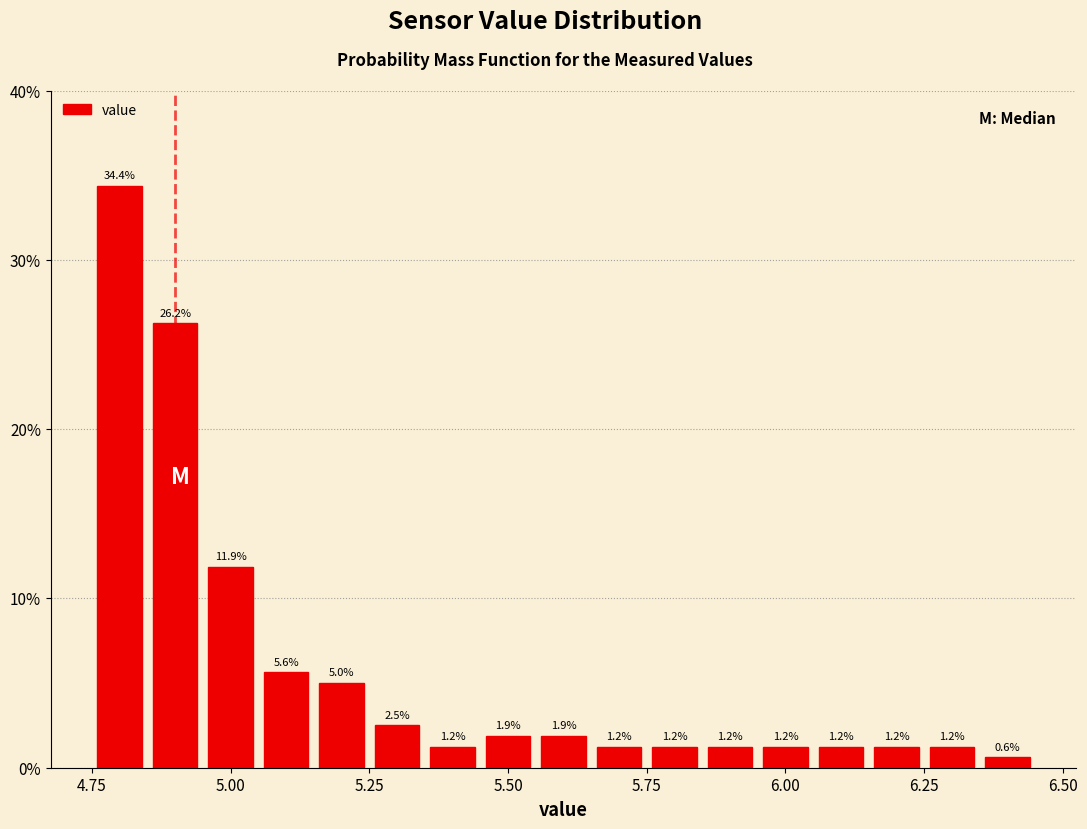

Read against the x-axis, roughly where is the centre of the tallest bar?

4.80